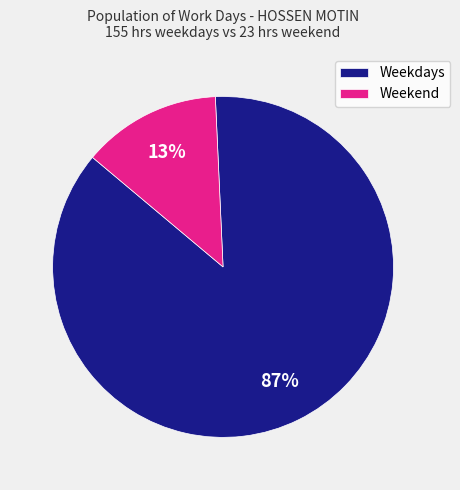

The Weekdays slice represents 87% of the pie. True or false?

True